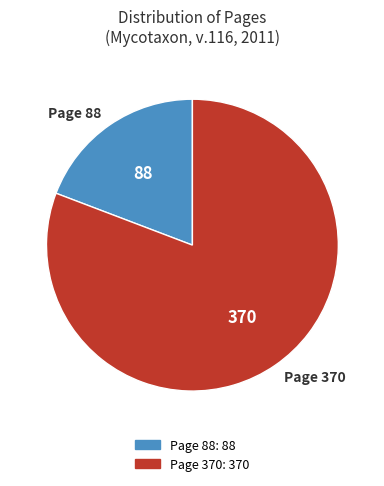

Which slice is the smallest?

Page 88